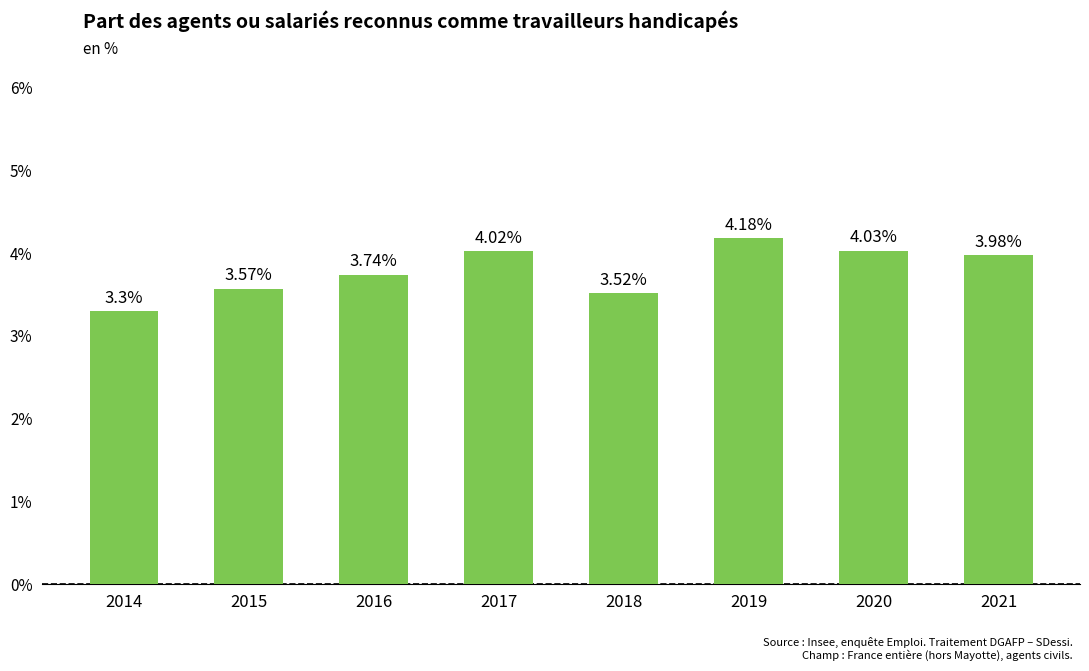

Rank the categories by value from highest to lowest.

2019, 2020, 2017, 2021, 2016, 2015, 2018, 2014